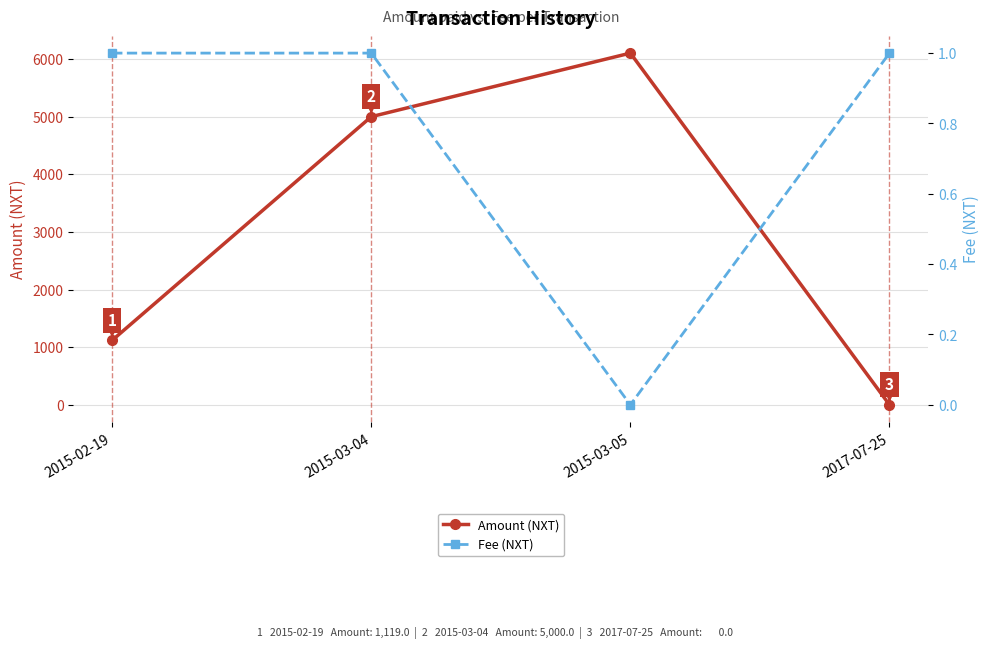

Count the number of data series in this chart.

2